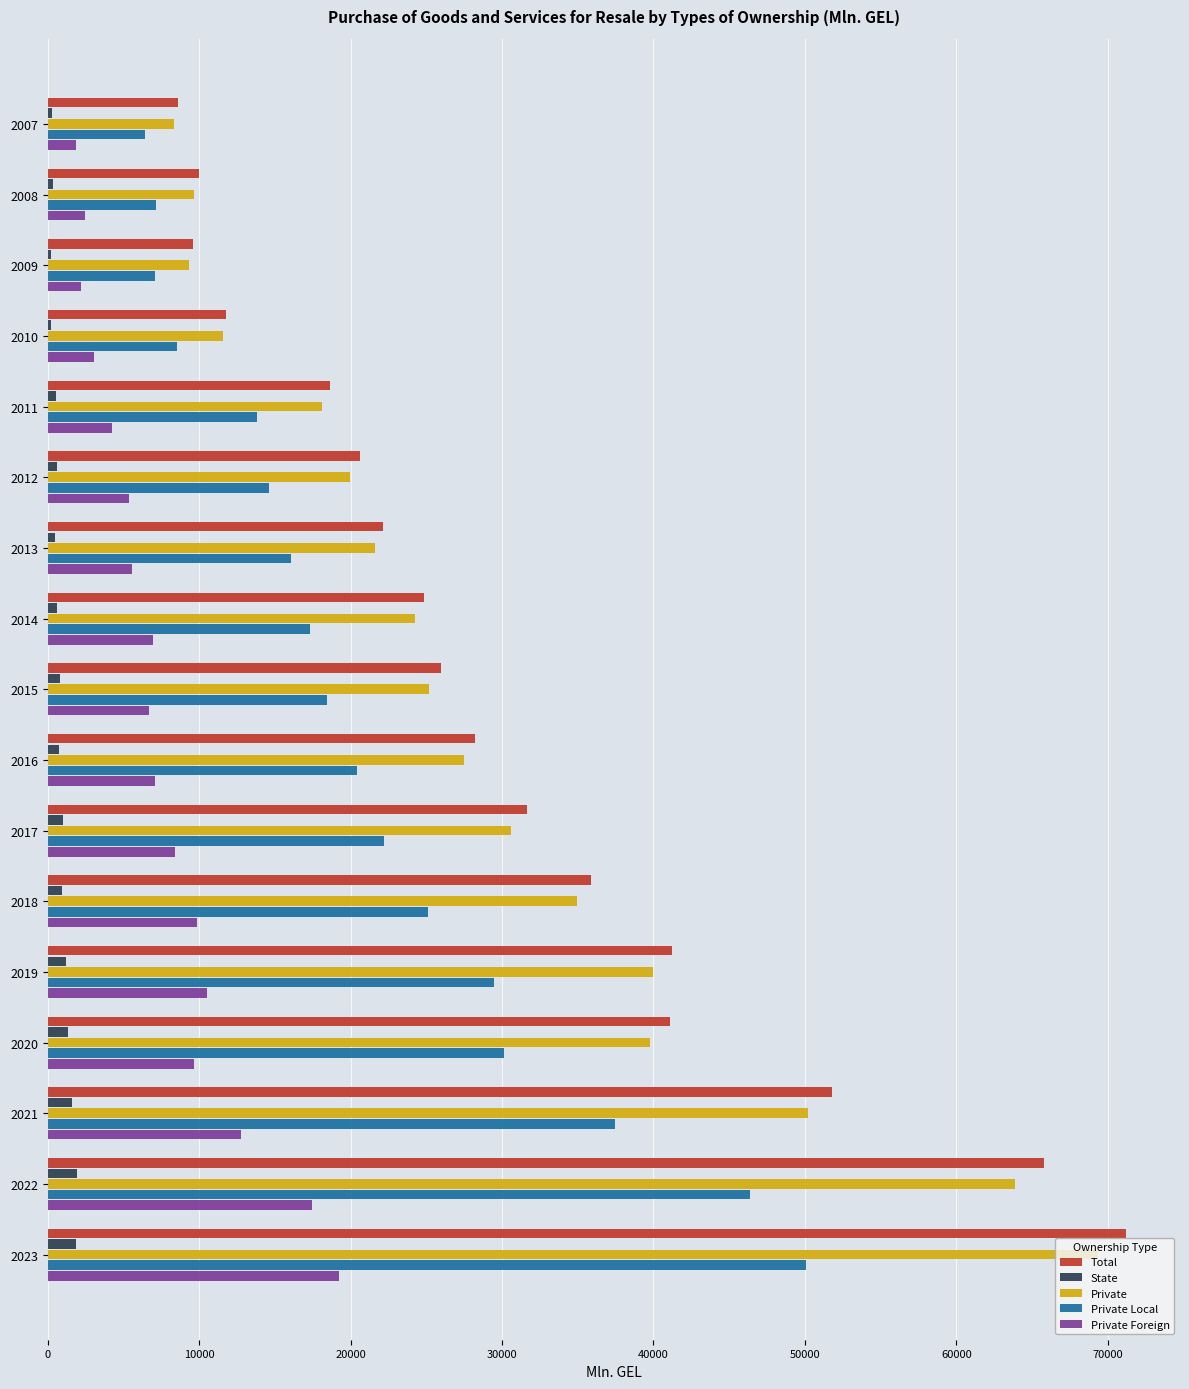

What is the average value of the Private series?

29664.1